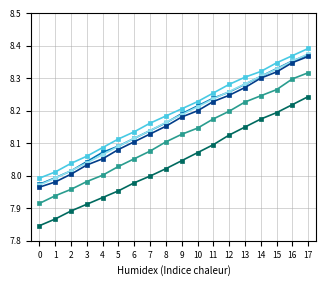

What is the total value across all series at 6?

48.5